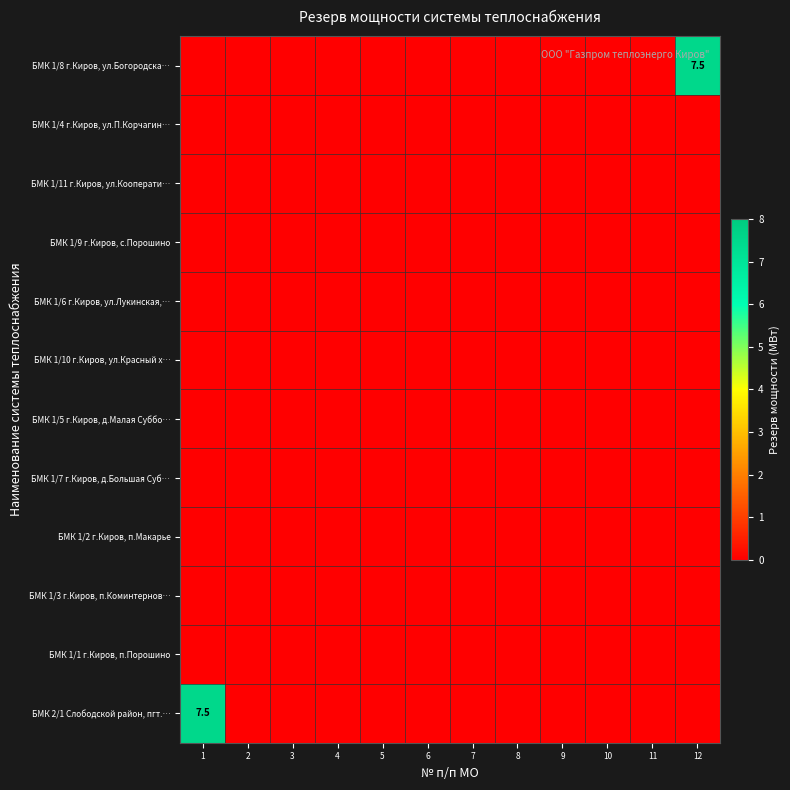

List the series in order of their peak value, highest first.

БМК 1/8 г.Киров, ул.Богородска…, БМК 2/1 Слободской район, пгт.…, БМК 1/4 г.Киров, ул.П.Корчагин…, БМК 1/11 г.Киров, ул.Кооперати…, БМК 1/9 г.Киров, с.Порошино, БМК 1/6 г.Киров, ул.Лукинская,…, БМК 1/10 г.Киров, ул.Красный х…, БМК 1/5 г.Киров, д.Малая Суббо…, БМК 1/7 г.Киров, д.Большая Суб…, БМК 1/2 г.Киров, п.Макарье, БМК 1/3 г.Киров, п.Коминтернов…, БМК 1/1 г.Киров, п.Порошино